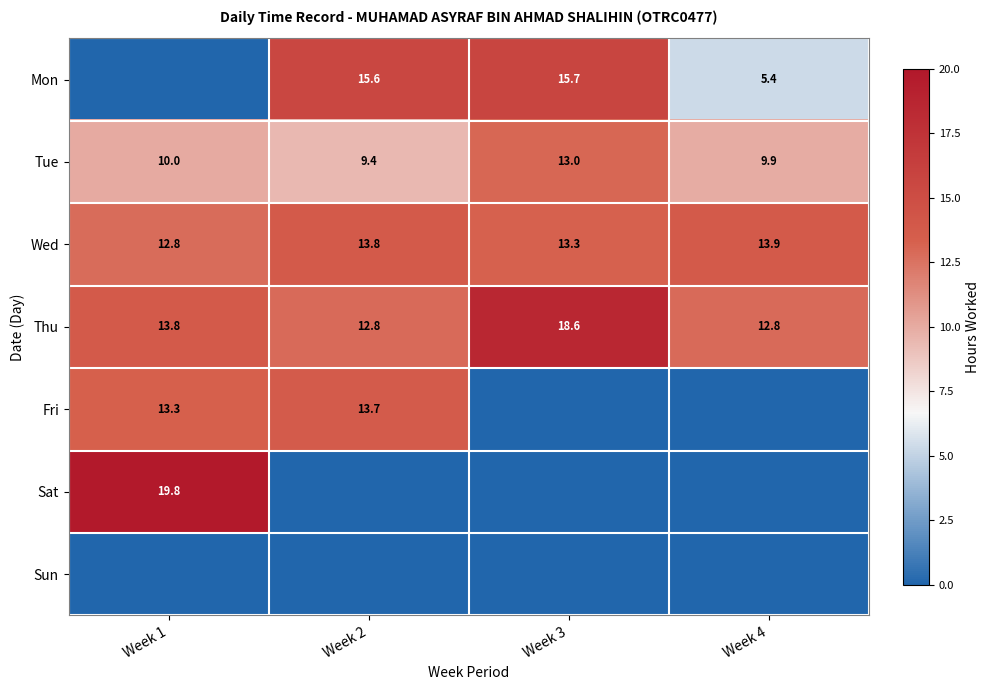

What is the maximum value for Wed?

13.9